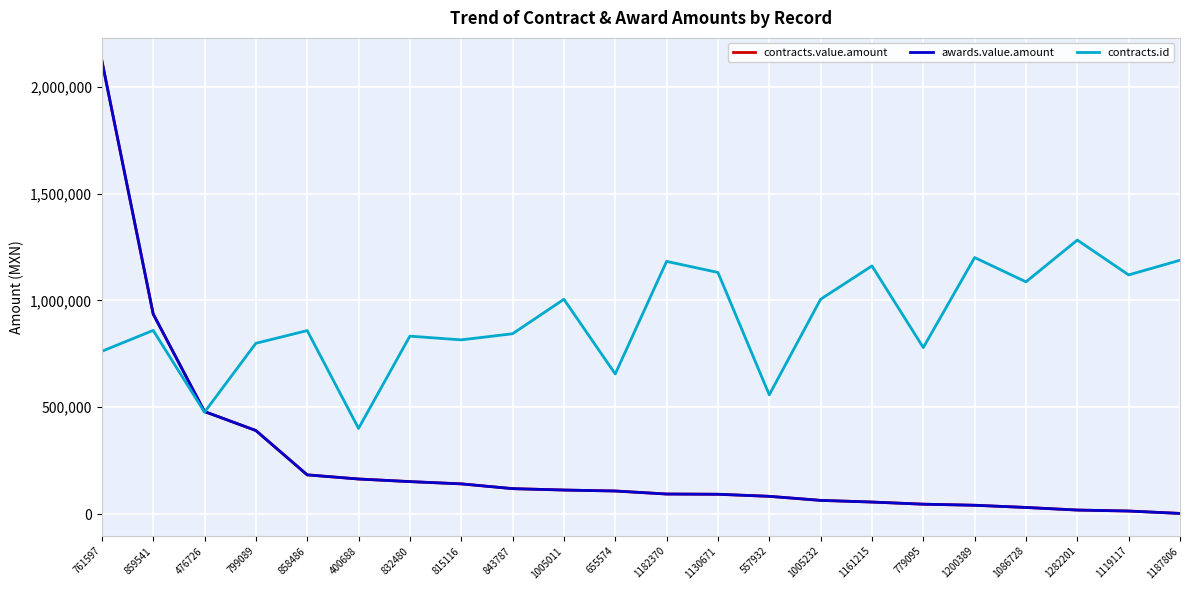

Is it true that contracts.id equals 1274753.6 at 858486?

False